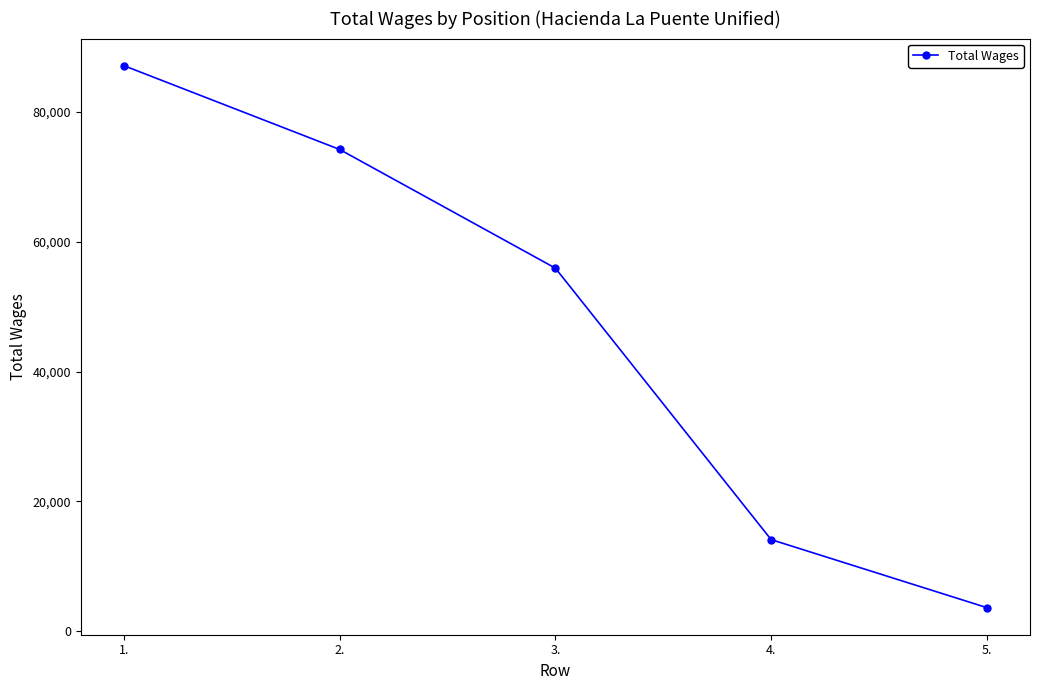

Rank the categories by value from lowest to highest.

5., 4., 3., 2., 1.